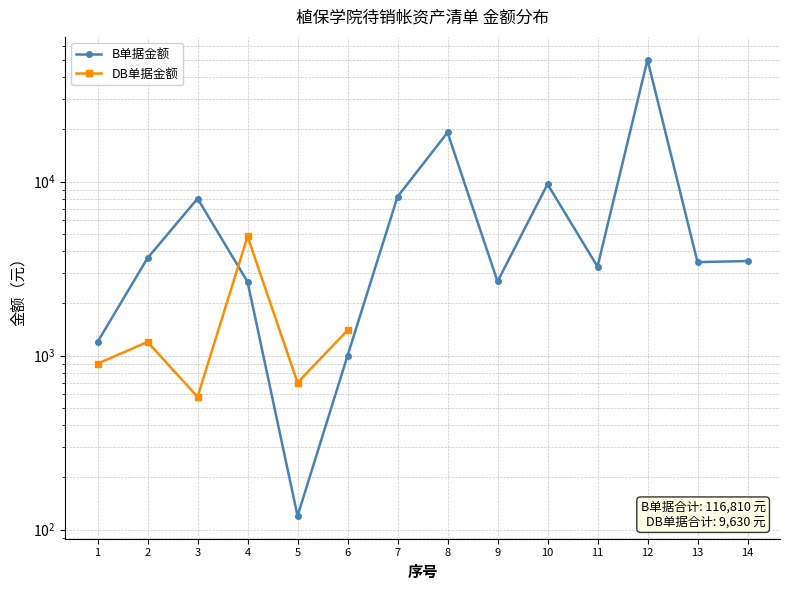

The value at 3 is 13400. True or false?

False